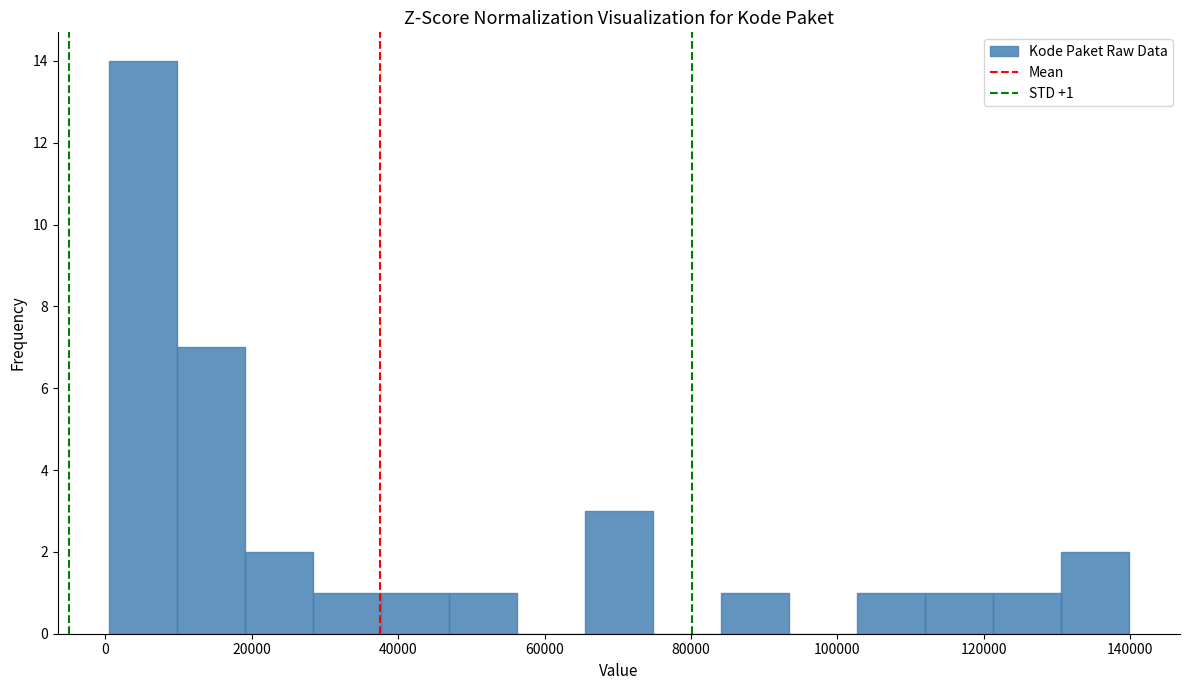

Over which range of the x-axis is the bar tallest?

0 to 10000